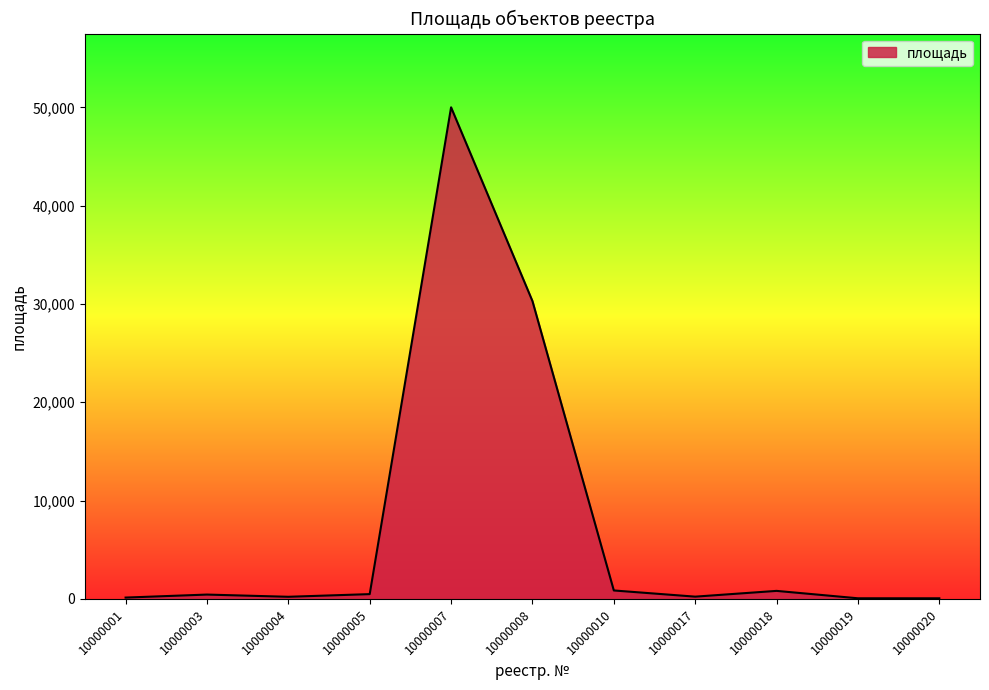

What is the difference between the maximum and minimum values?

49936.6